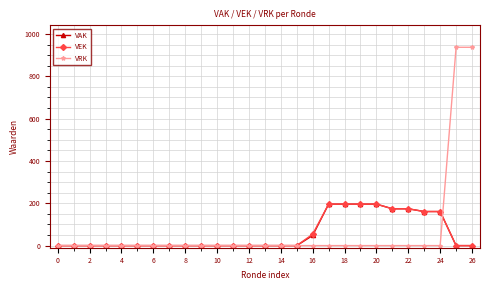

What is the value of the VEK point at the 17th from the left?

54